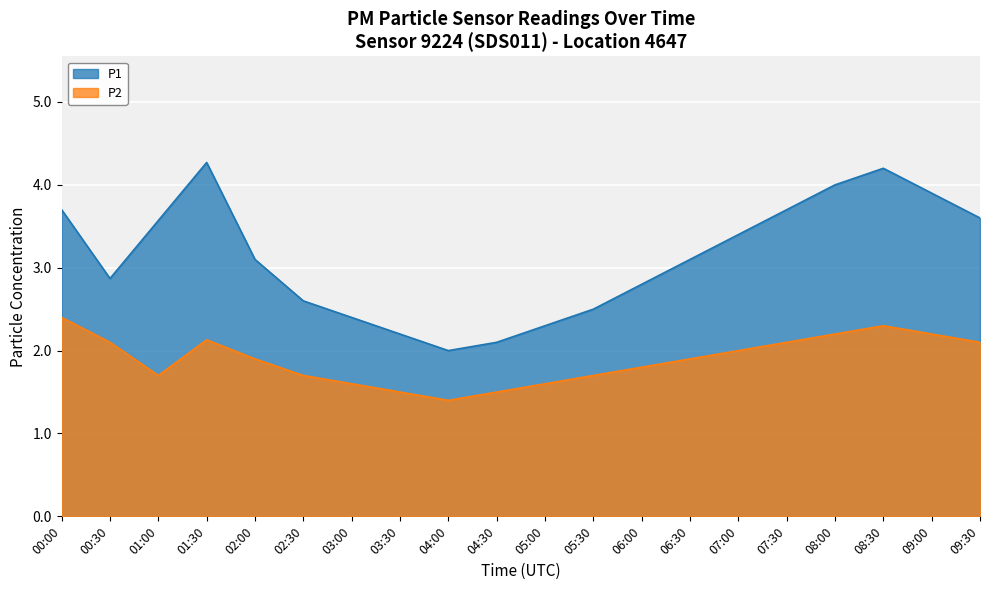

Rank the series by their average value, from highest to lowest.

P1, P2